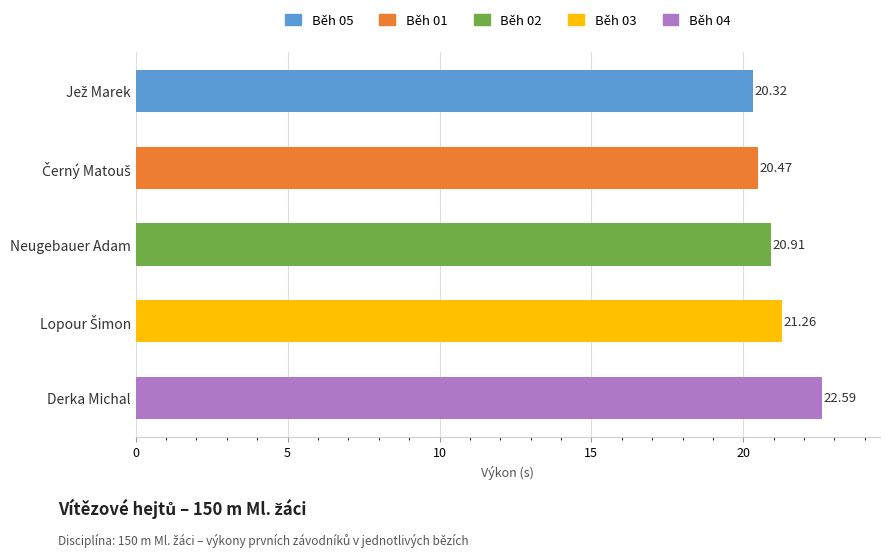

What is the label of the 3rd bar from the bottom?

Neugebauer Adam